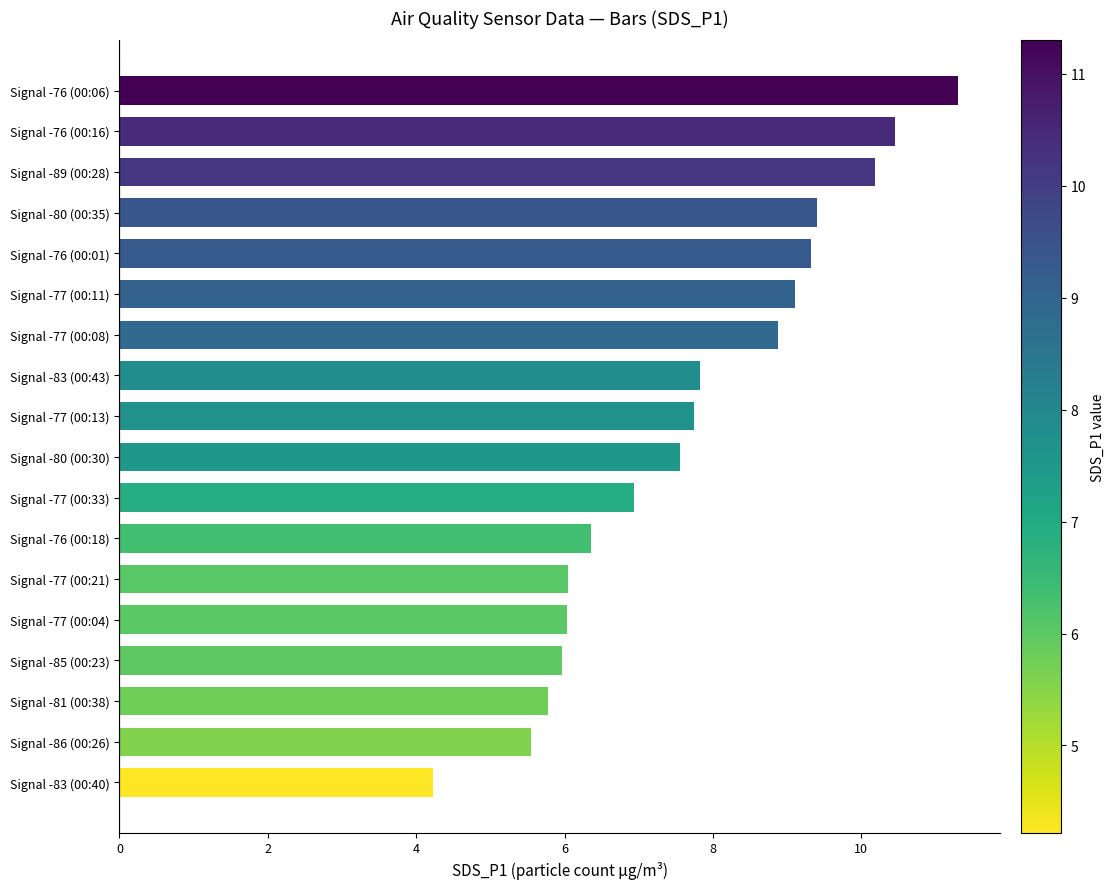

What is the change in value from Signal -80 (00:35) to Signal -83 (00:40)?

-5.2